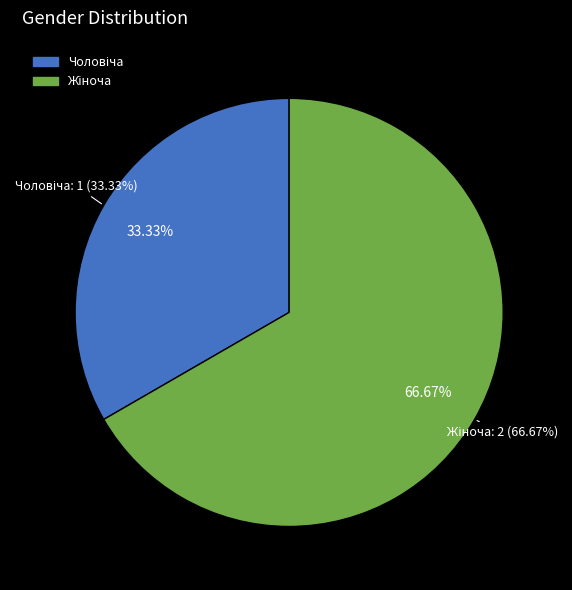

To the nearest percent, what is the combined percentage of Жіноча and Чоловіча?

100%